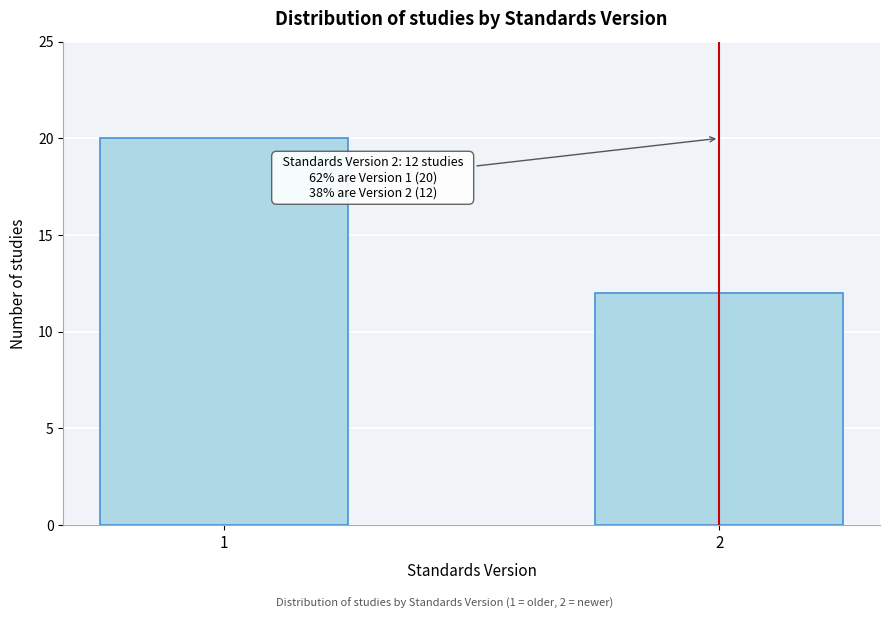

Reading left to right, transcribe all the data shown in this chart.

20	12